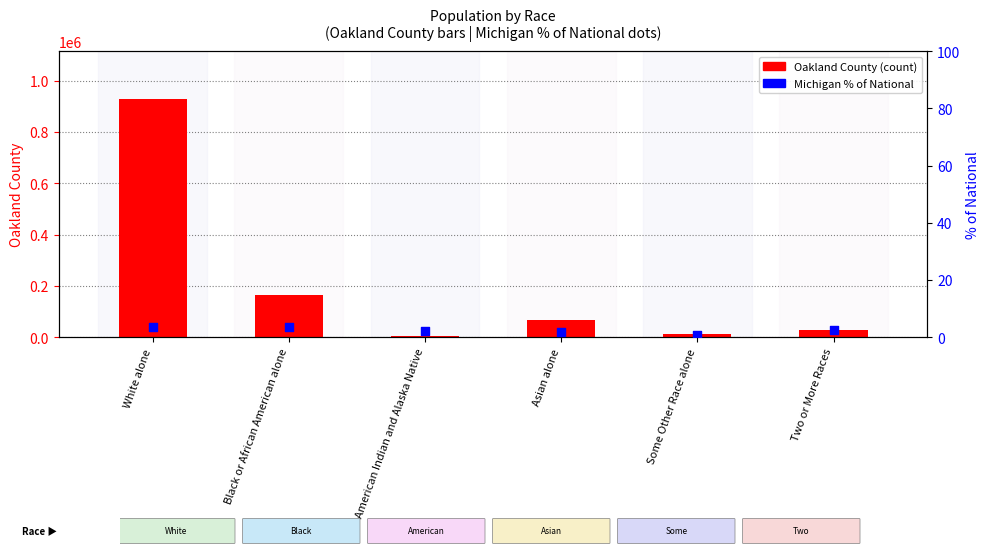

Is the value of Michigan % of National at Black or African American alone greater than the value of Oakland County at Asian alone?

No